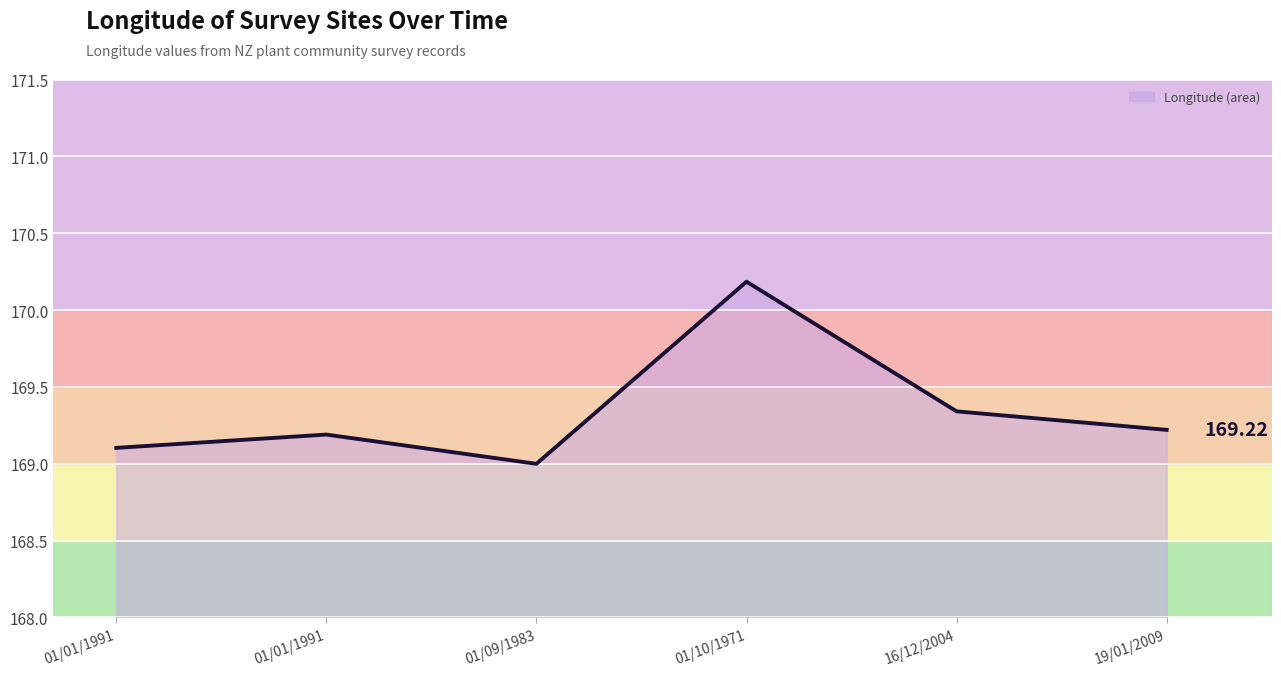

Is this an area chart (filled region under the line)?

Yes